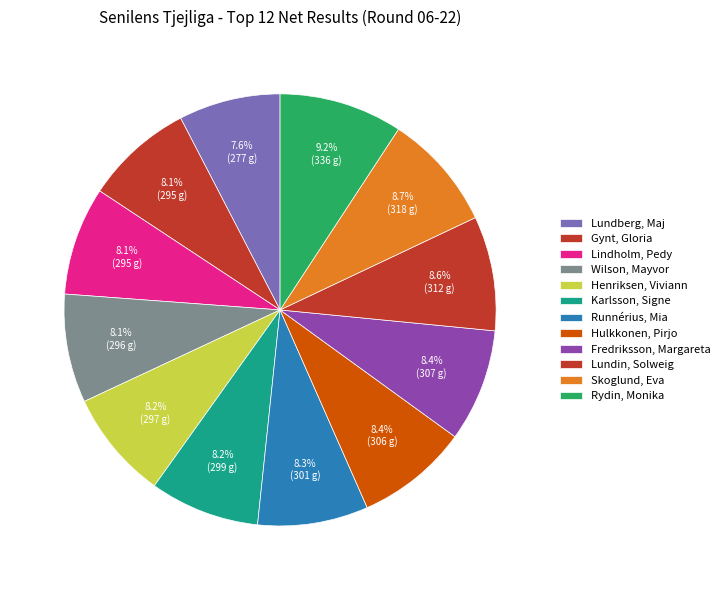

Count the number of slices in the pie.

12